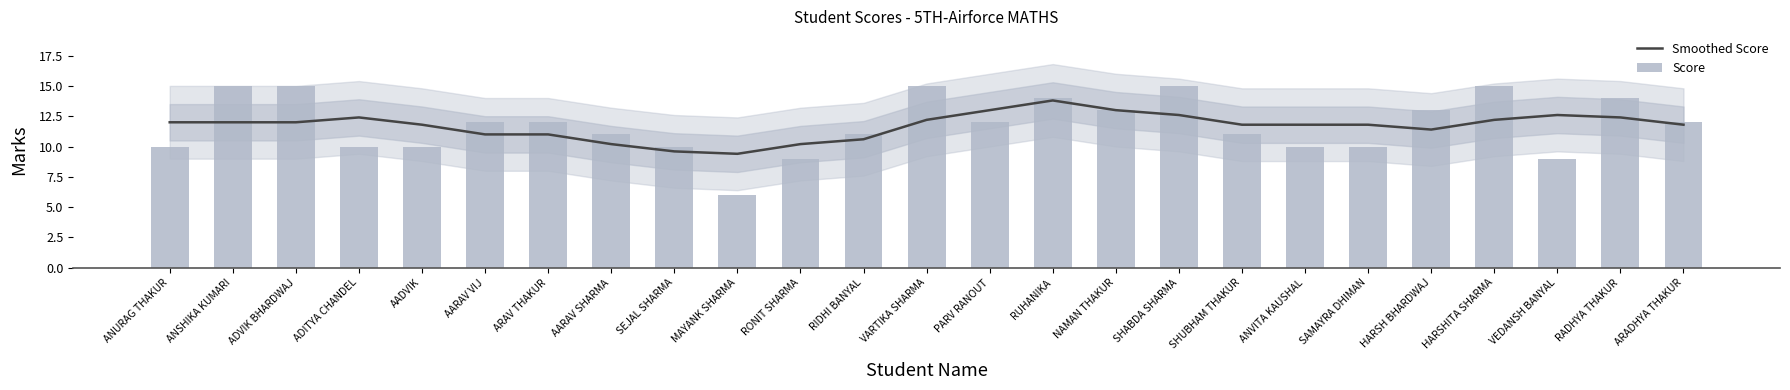

At how many categories does at least one series exceed 14?

5